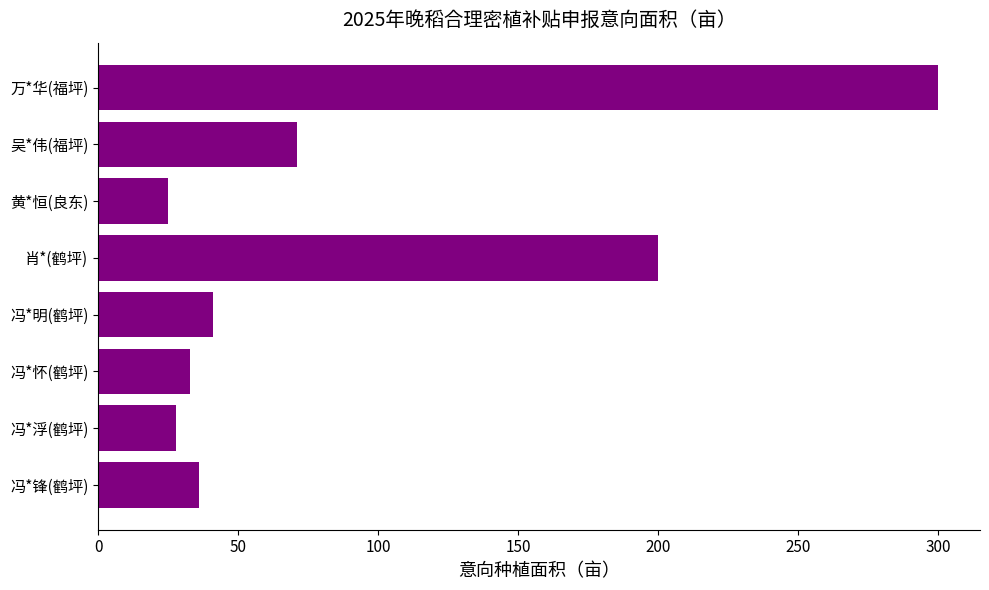

Are the bars horizontal?

Yes